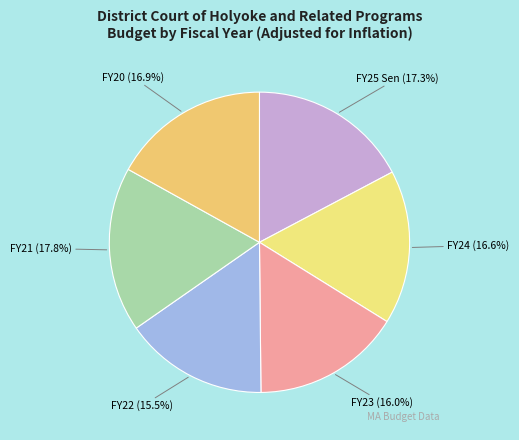

To the nearest percent, what percentage of the pie is FY21?

18%